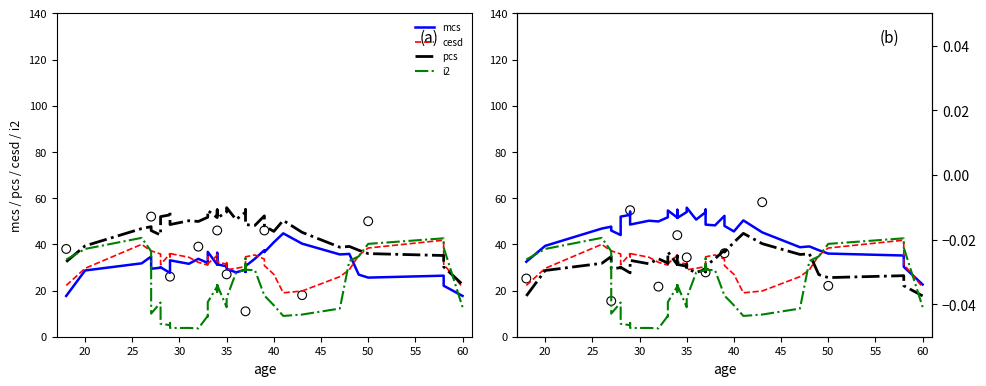

At how many categories does at least one series exceed 52?

12